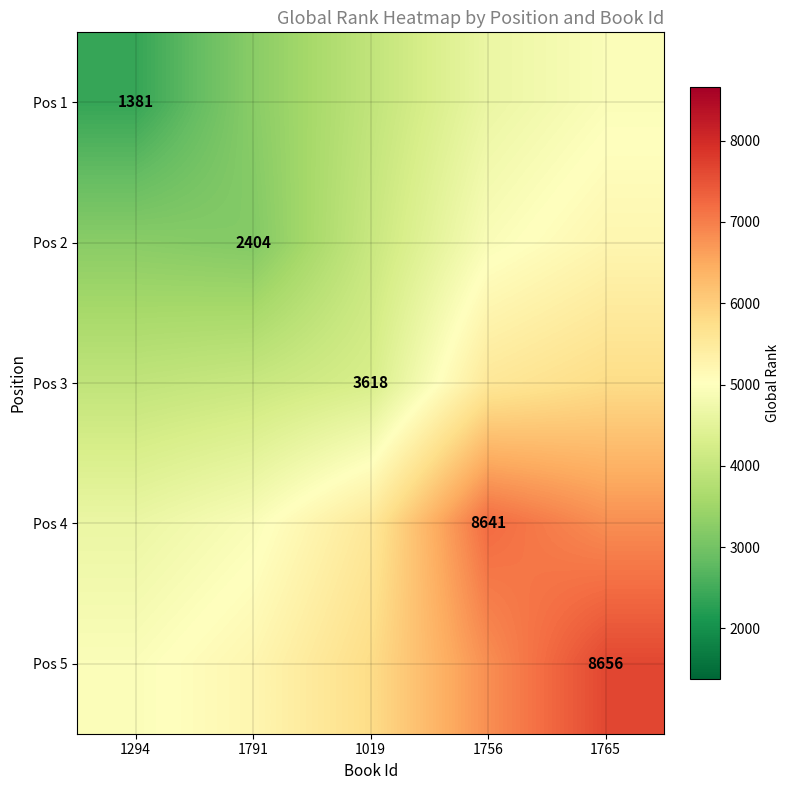

What is the total value across all series at 1019?

23605.7